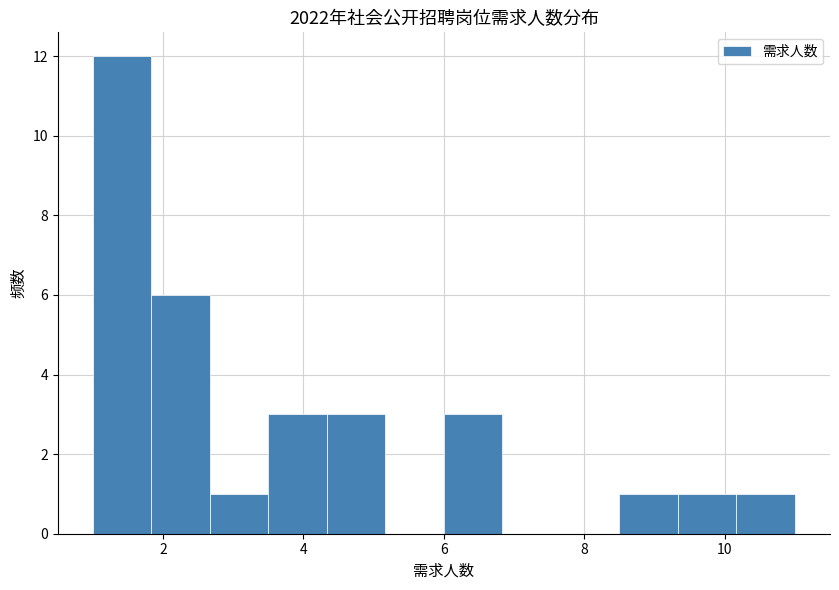

How tall is the bar that spans 6.0 to 6.8 on the x-axis? Neither the bar edges nor the heights are printed on the chart, so give them approximately, as read against the axes.

3